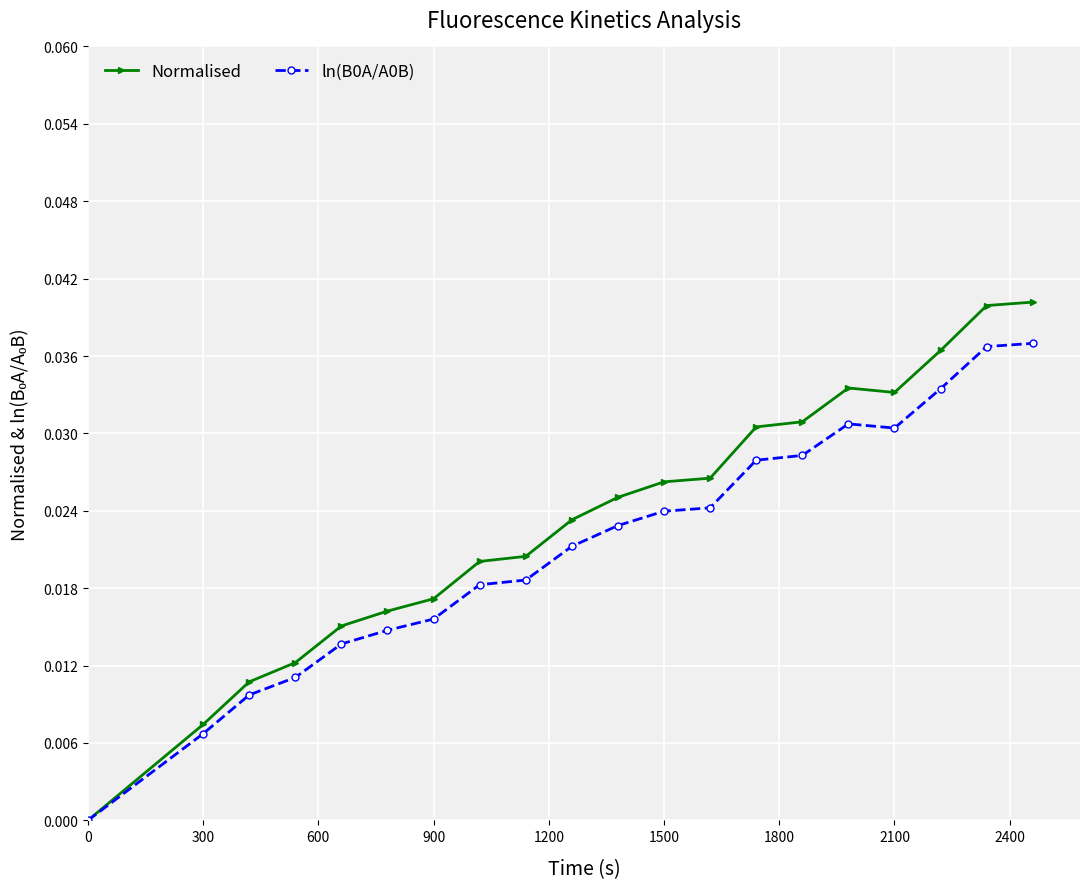

How many positive values does the ln(B0A/A0B) series have?

19